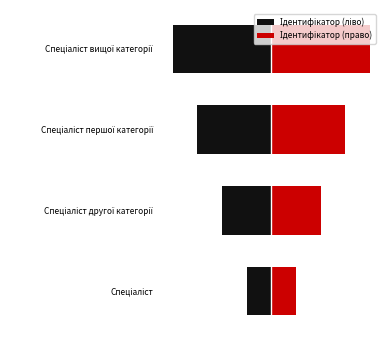

List the series in order of their peak value, highest first.

Ідентифікатор (право), Ідентифікатор (ліво)